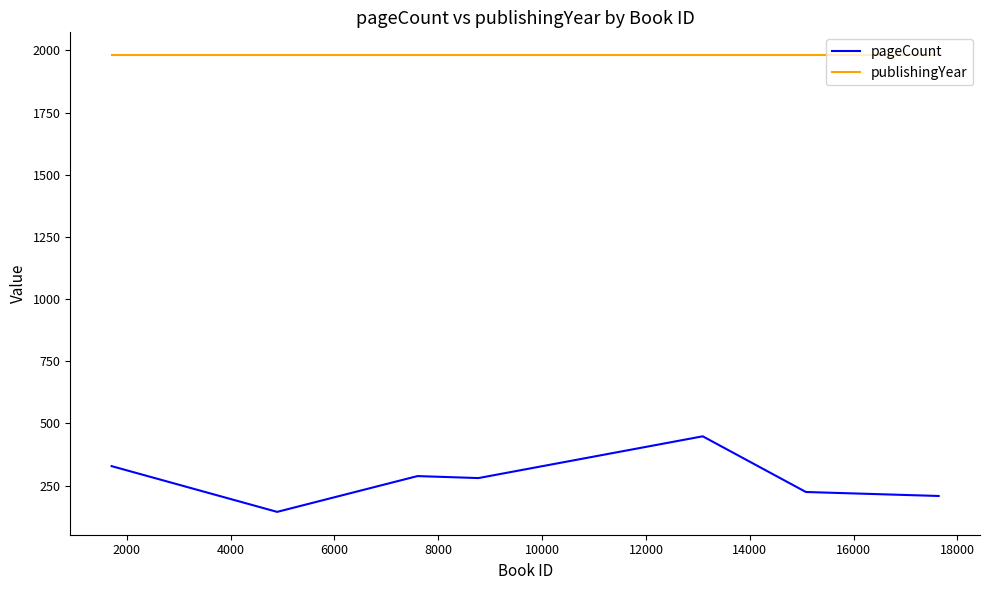

True or false: publishingYear and pageCount intersect in this chart.

False